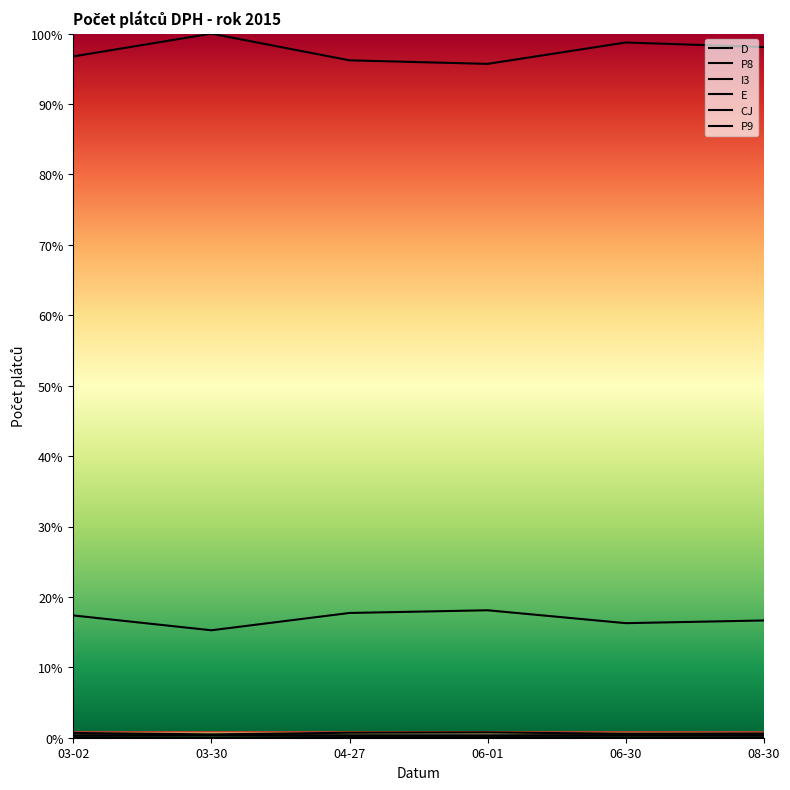

True or false: I3 and D intersect in this chart.

False